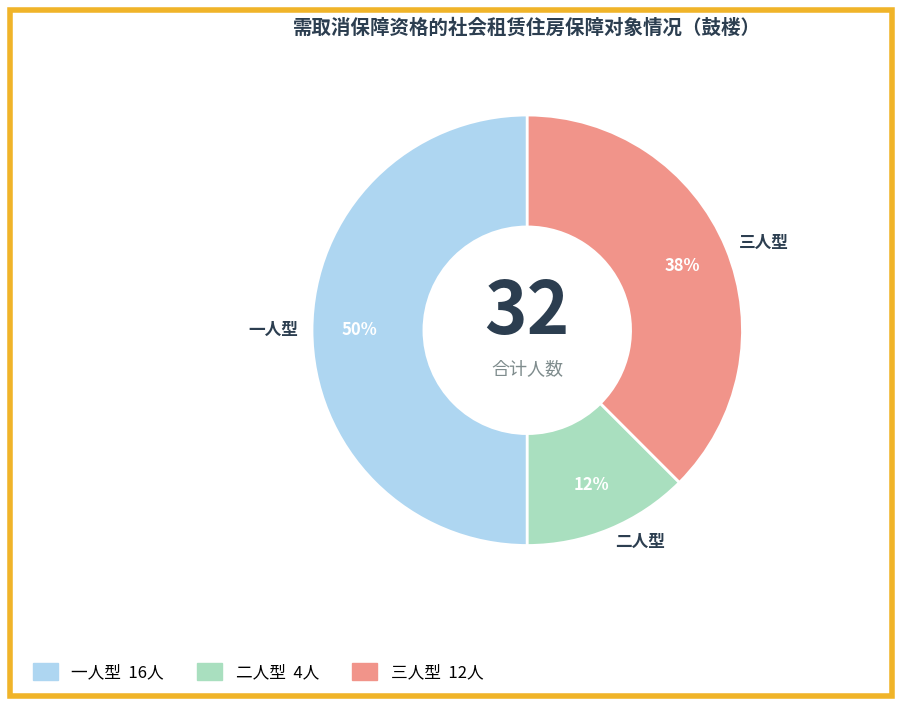

To the nearest percent, what portion does 一人型 represent?

50%